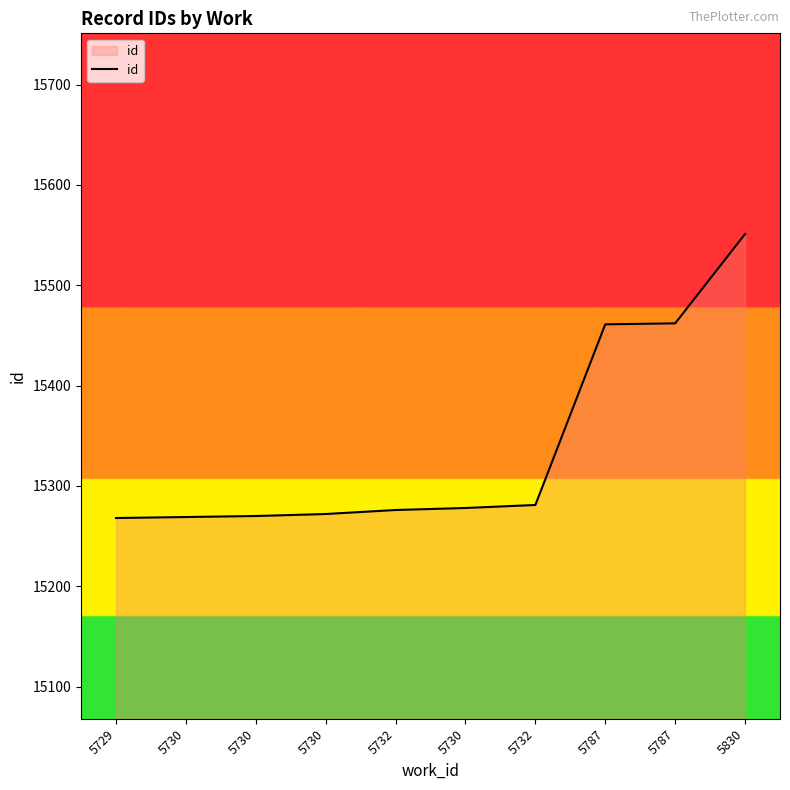

Reading left to right, transcribe all the data shown in this chart.

5729=15268	5730=15269	5730=15270	5730=15272	5732=15276	5730=15278	5732=15281	5787=15461	5787=15462	5830=15551